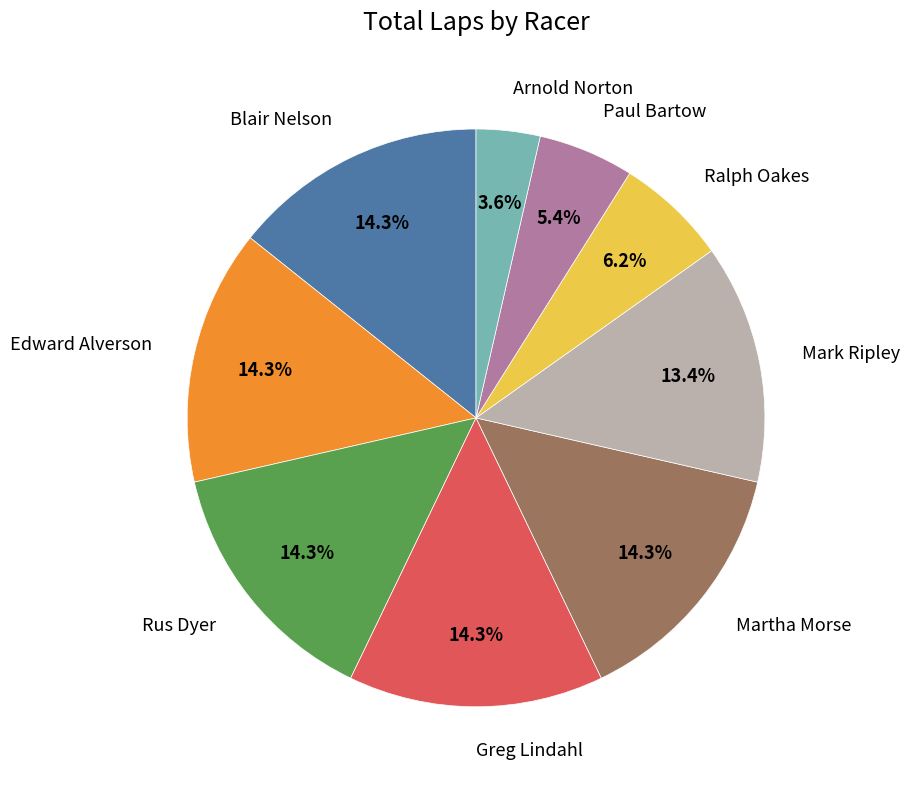

To the nearest percent, what is the average slice percentage?

11%